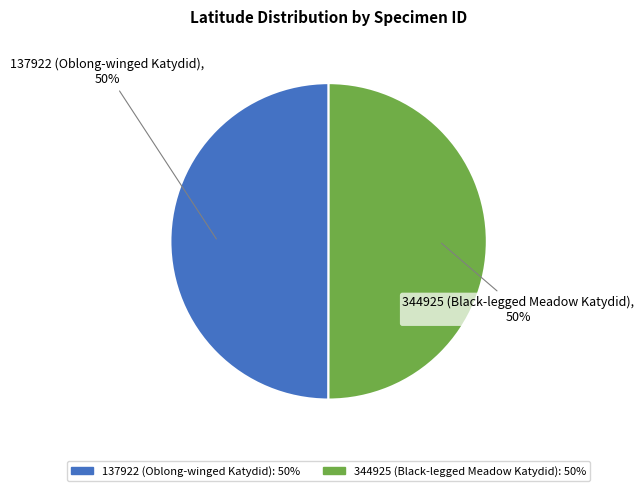

Do 344925 (Black-legged Meadow Katydid) and 137922 (Oblong-winged Katydid) together represent more than half of the pie?

Yes